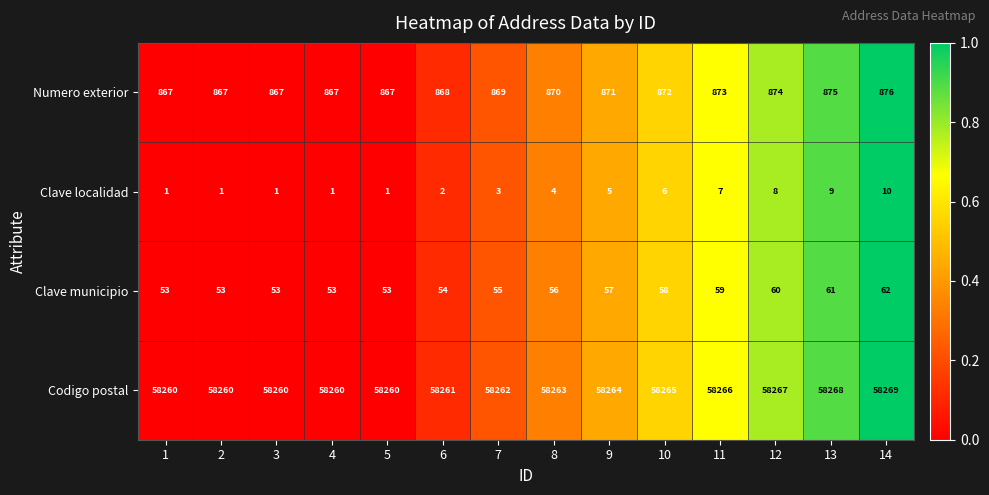

Is it true that Clave municipio equals 78 at 3?

False